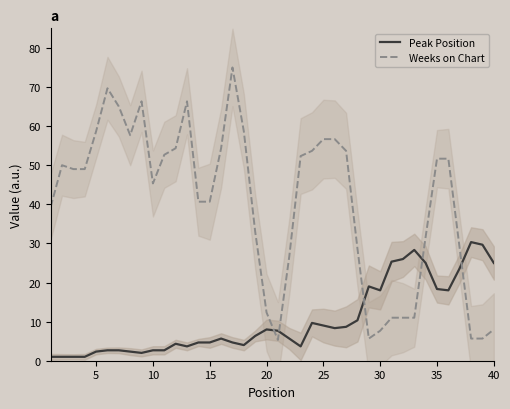

True or false: Weeks on Chart and Peak Position cross at least once.

True